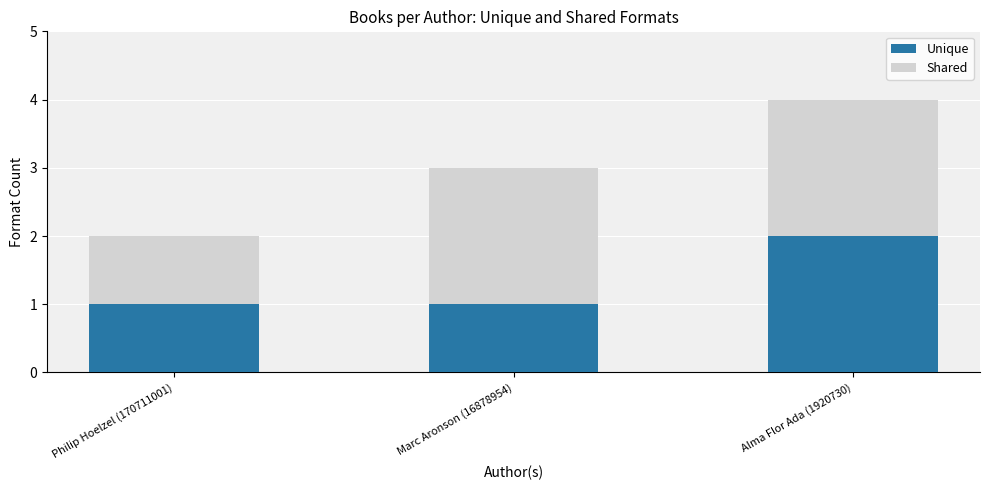

What are all the series names shown in the legend?

Unique, Shared